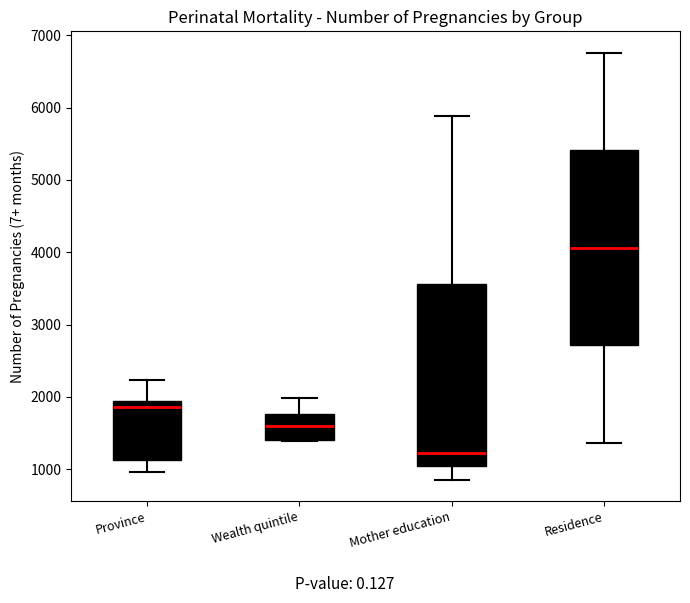

Reading left to right, transcribe this box plot: for each box, give where its median line is, the range the box spans, and where its two whiskers end, as read against the y-axis. The values are not printed on the chart, so give them approximately, as read against the axis.

Province: median 1900 (just below the box's upper edge), box 1100 to 1900, whiskers 1000 to 2200
Wealth quintile: median 1600, box 1400 to 1800, whiskers 1400 to 2000
Mother education: median 1200, box 1000 to 3600, whiskers 900 to 5900
Residence: median 4100, box 2700 to 5400, whiskers 1400 to 6800